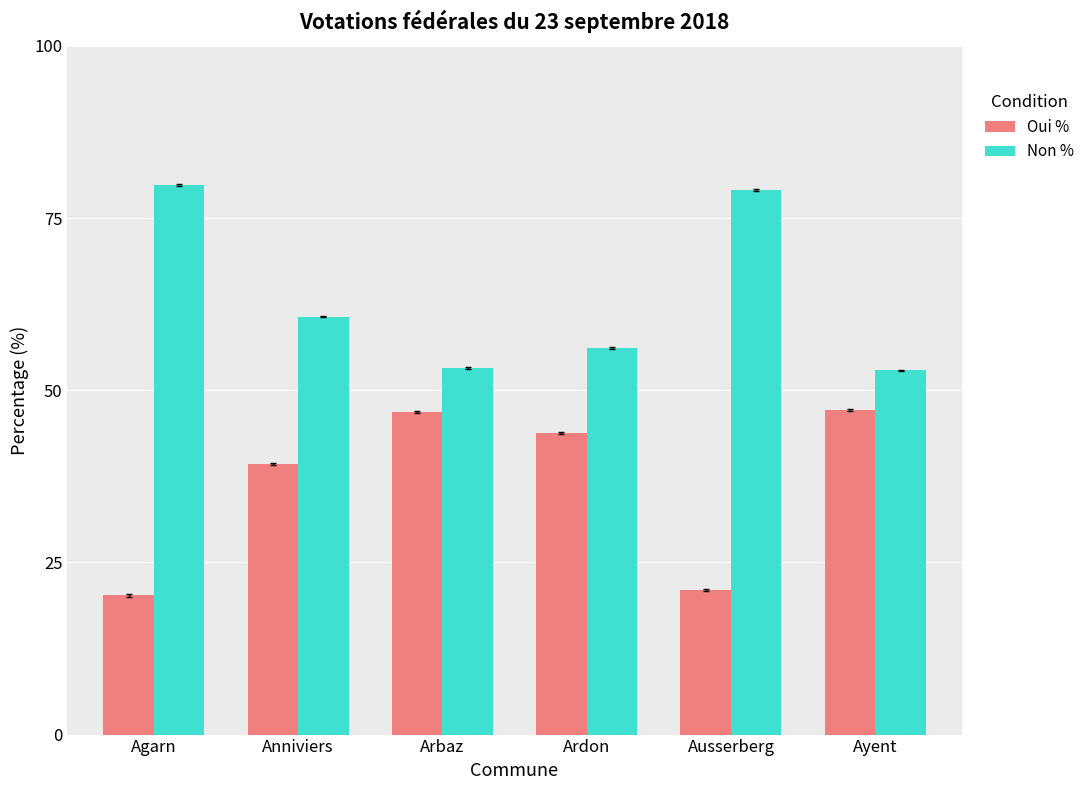

What is the approximate value of Non % at Anniviers?

60.7